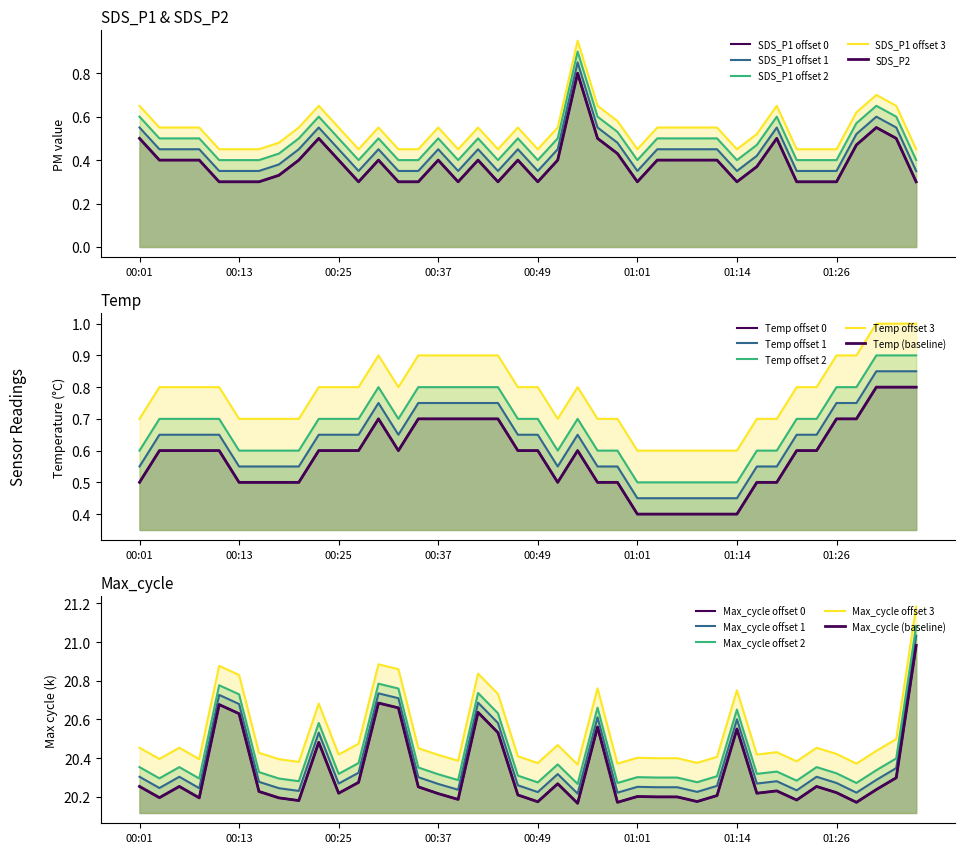

What are all the series names shown in the legend?

SDS_P1, SDS_P2, Temp, Max_cycle